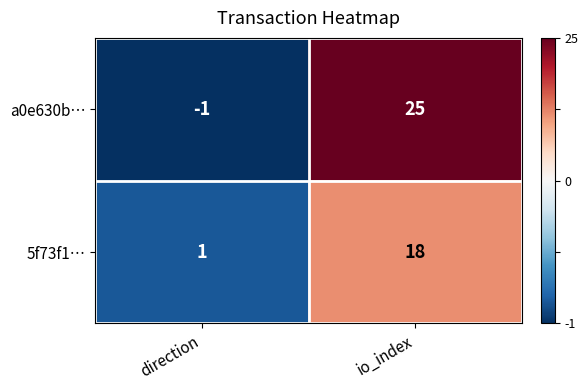

Reading right to left, list all the values displayed in this chart.

a0e630b…: 25	-1
5f73f1…: 18	1